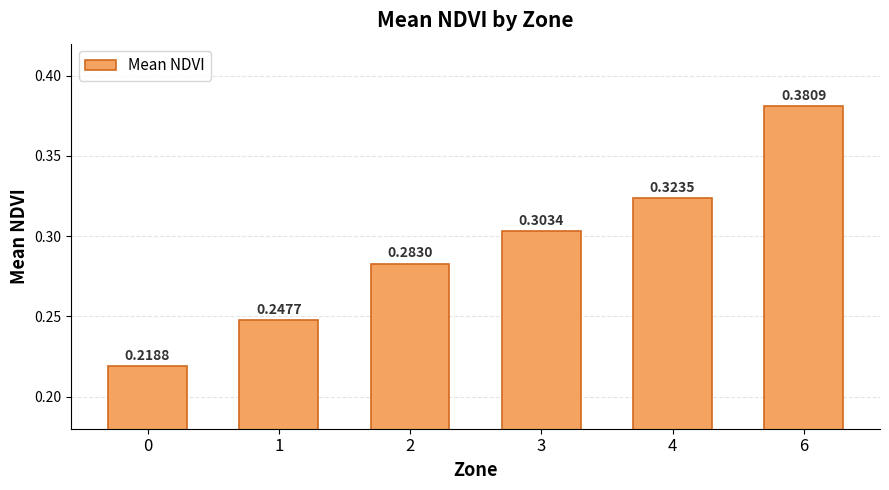

Rank the categories by value from lowest to highest.

0, 1, 2, 3, 4, 6